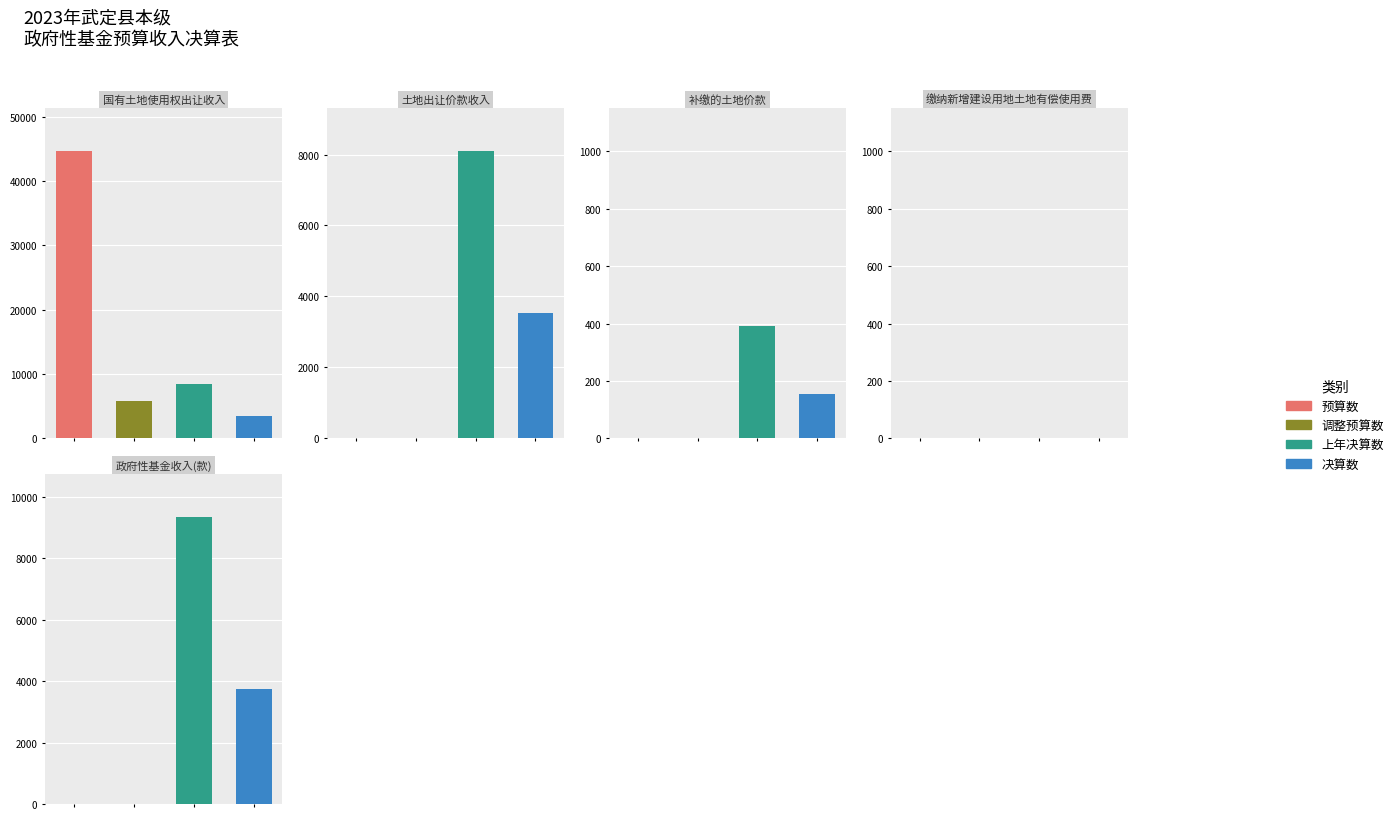

True or false: 决算数 has a value of 2409 at 4.

False